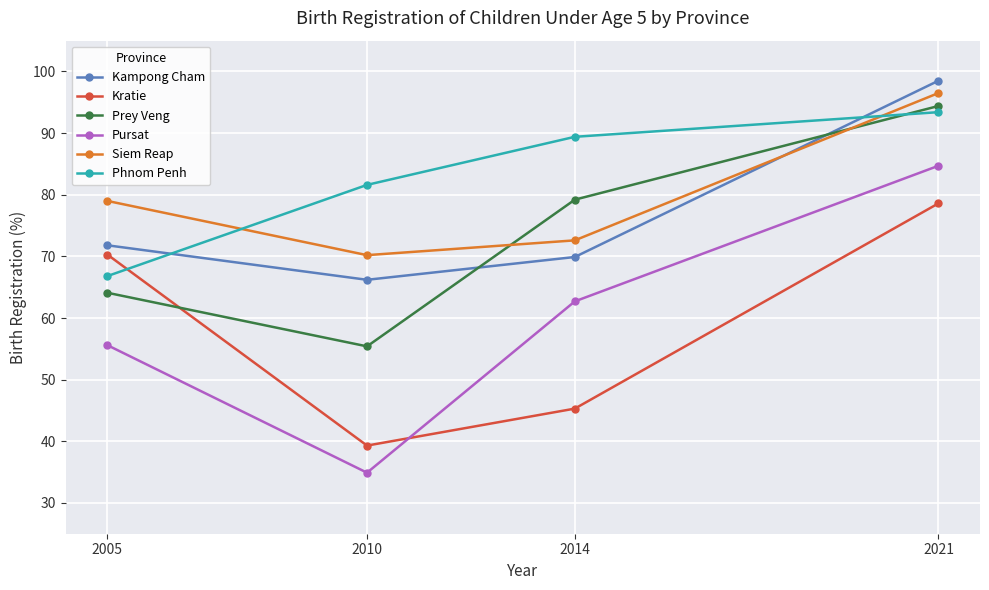

At how many categories does at least one series exceed 94?

1